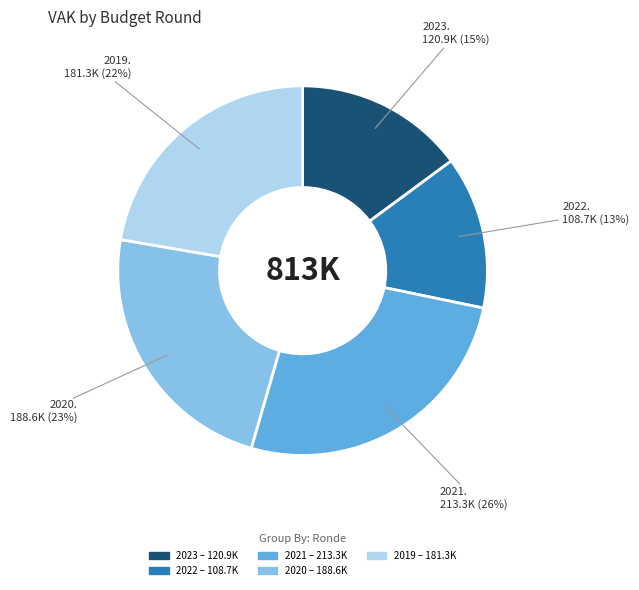

Is there a majority slice in this chart?

No